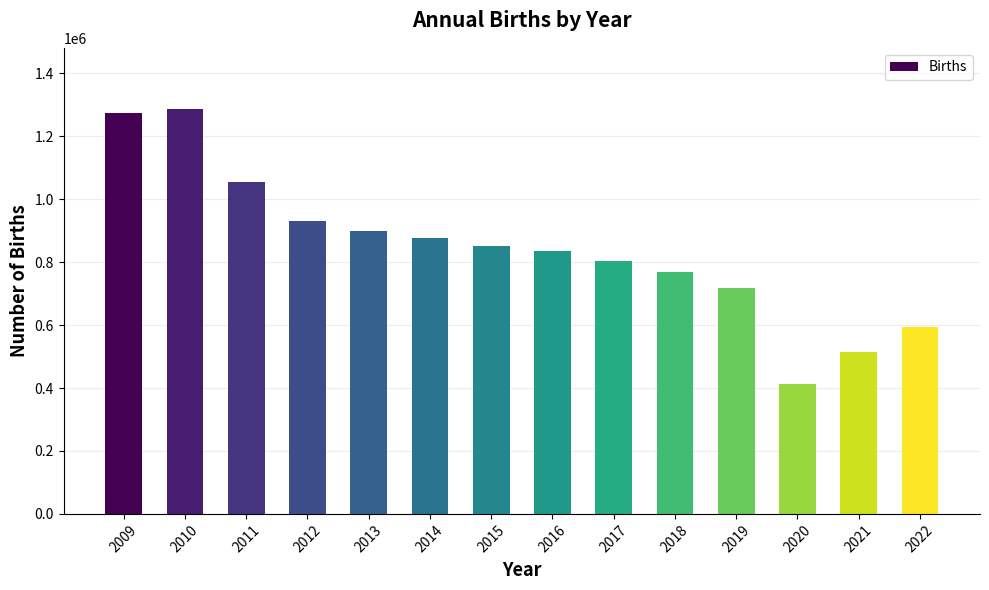

Read the value at 2018, to the nearest 50.

768550